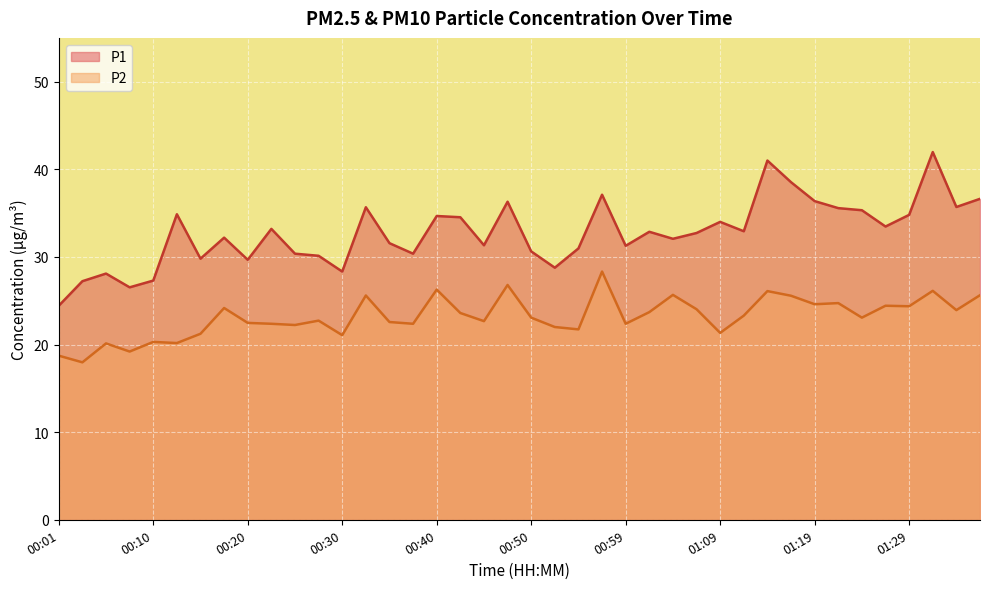

Between 01:21 and 01:24, which is larger?

01:21